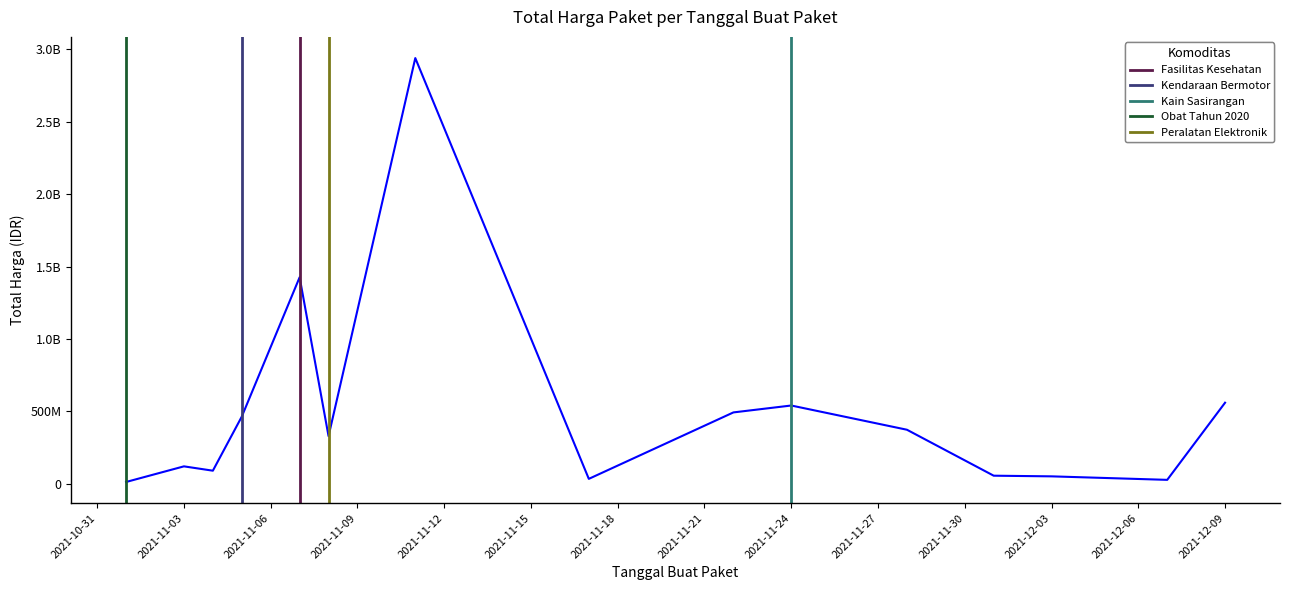

What is the change in value from 2021-11-04 to 2021-11-03?

-28871000